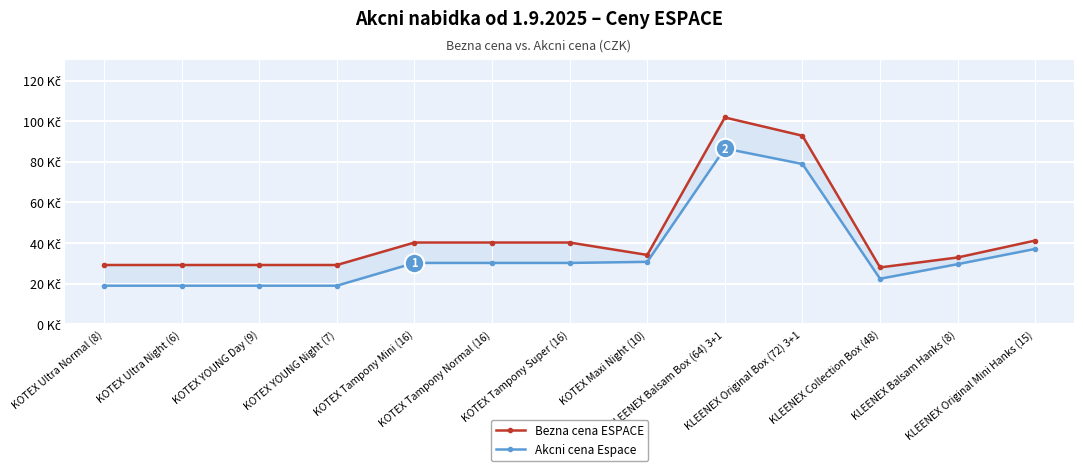

Rank the categories by Bezna cena ESPACE value from highest to lowest.

KLEENEX Balsam Box (64) 3+1, KLEENEX Original Box (72) 3+1, KLEENEX Original Mini Hanks (15), KOTEX Tampony Mini (16), KOTEX Tampony Normal (16), KOTEX Tampony Super (16), KOTEX Maxi Night (10), KLEENEX Balsam Hanks (8), KOTEX Ultra Normal (8), KOTEX Ultra Night (6), KOTEX YOUNG Day (9), KOTEX YOUNG Night (7), KLEENEX Collection Box (48)